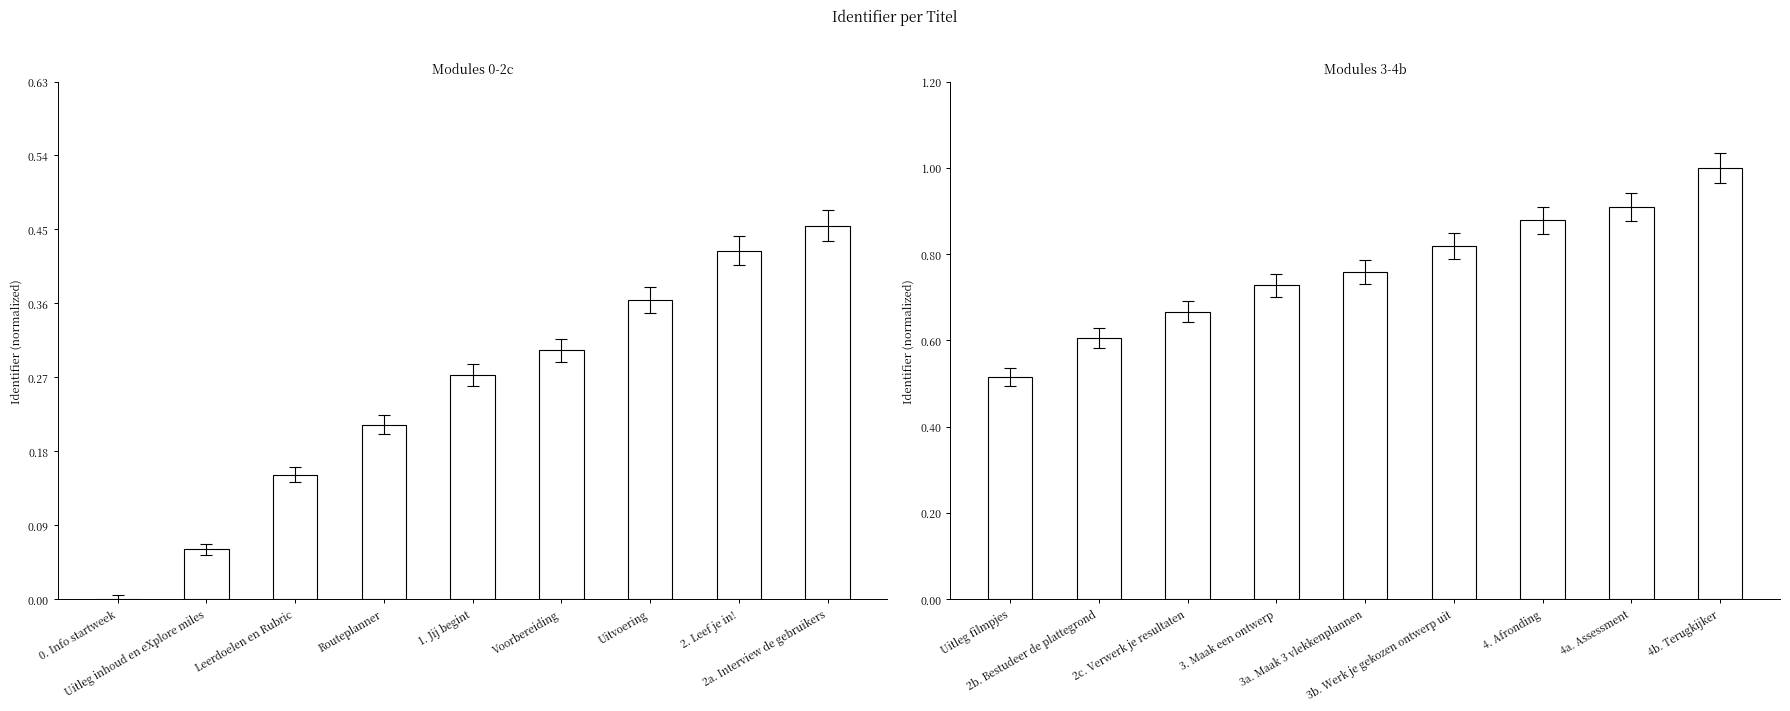

Are the bars horizontal?

No